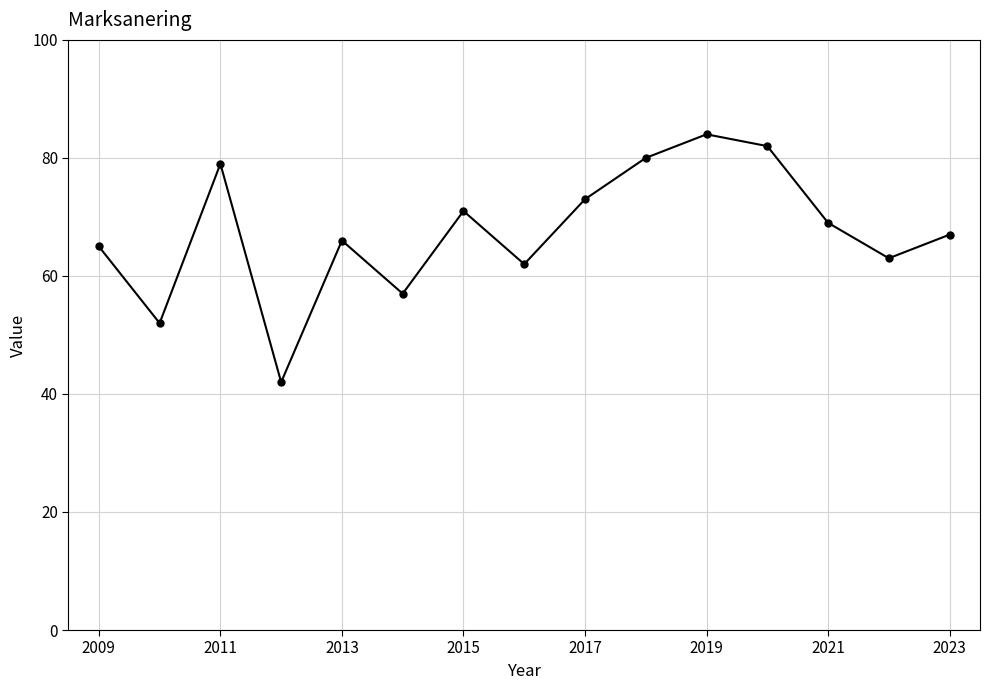

What is the value of the 7th point from the left?

71